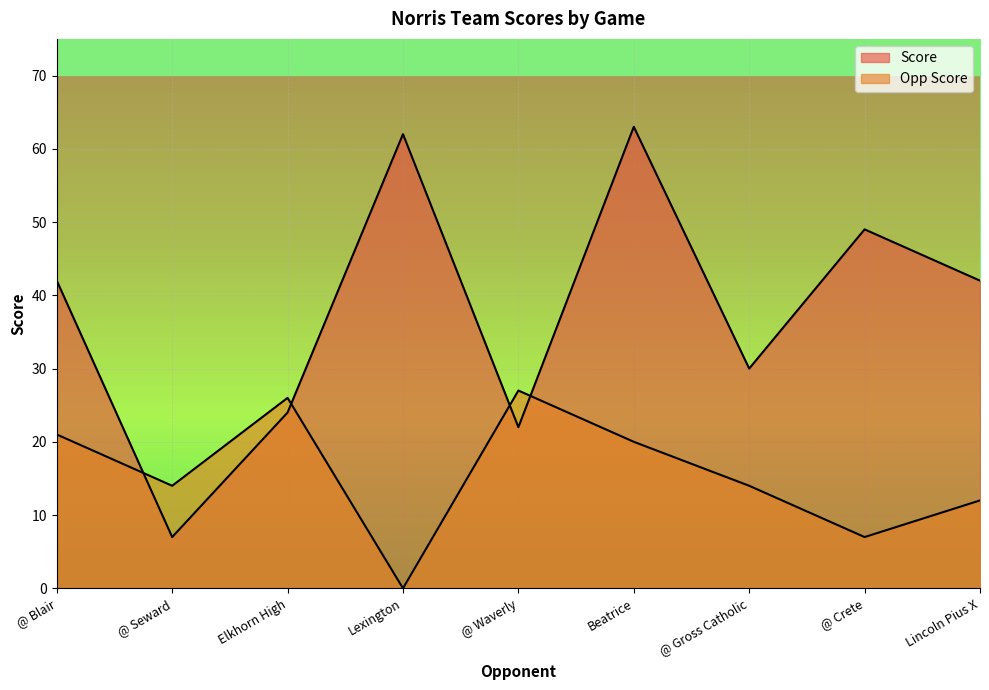

Which series has the widest spread of values?

Score